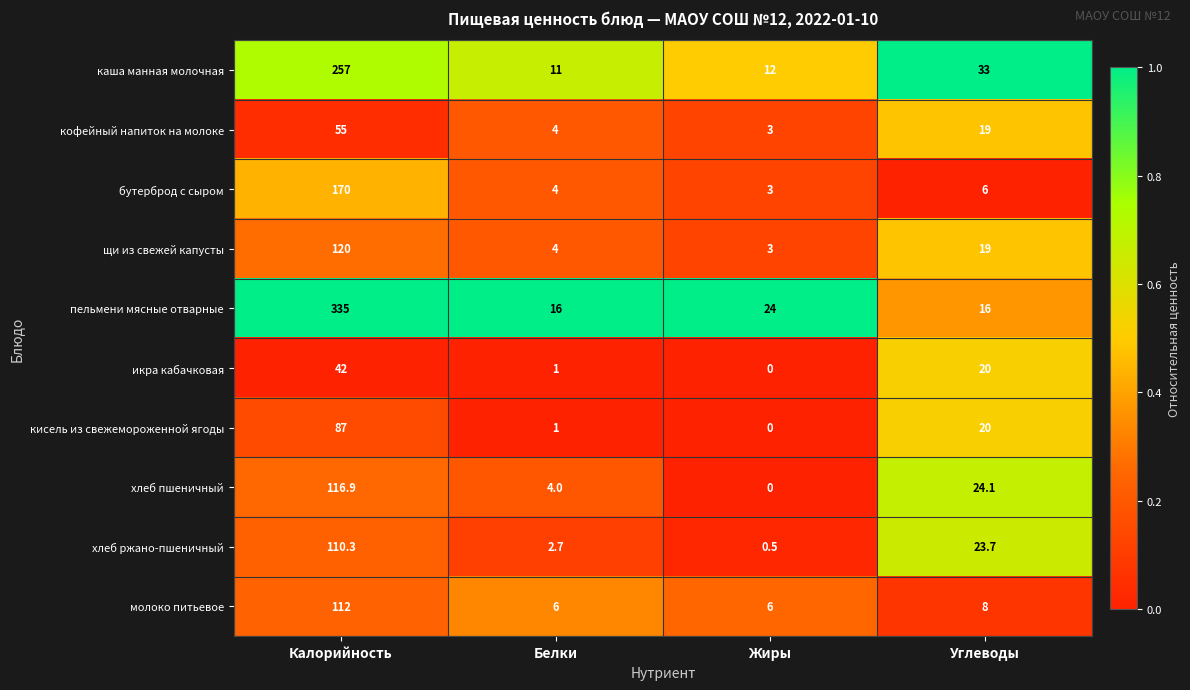

What is the sum of the молоко питьевое values at Калорийность and Углеводы?

120.0